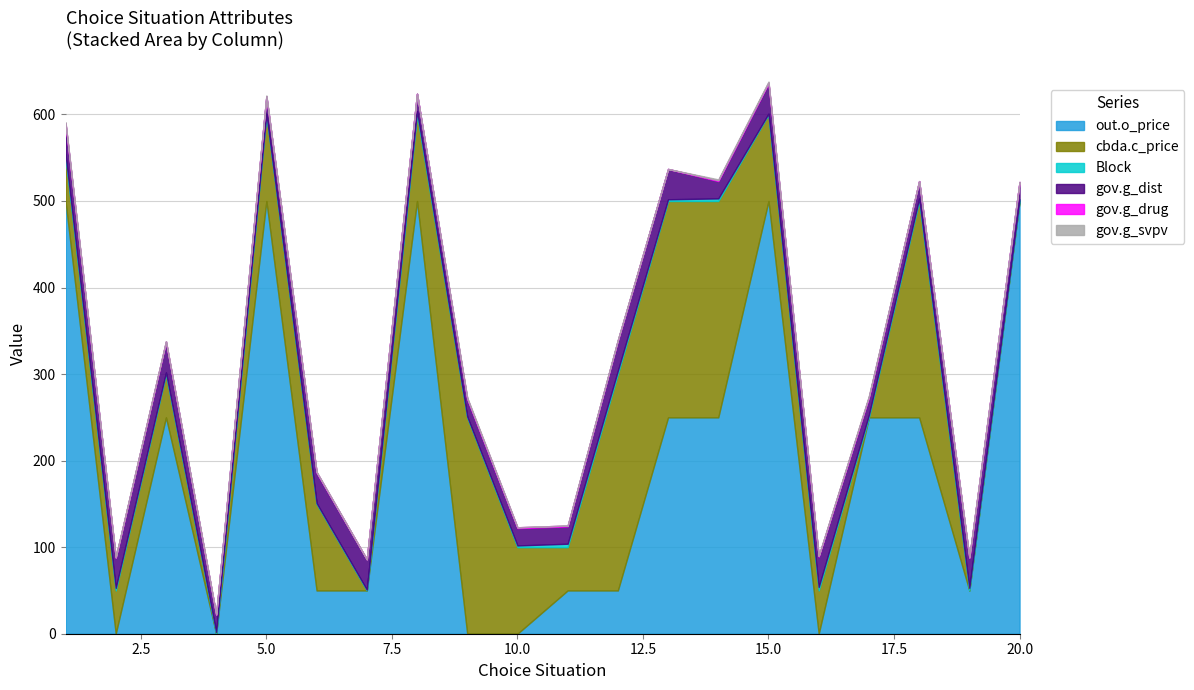

True or false: Block has more than 2 interior local peaks.

True